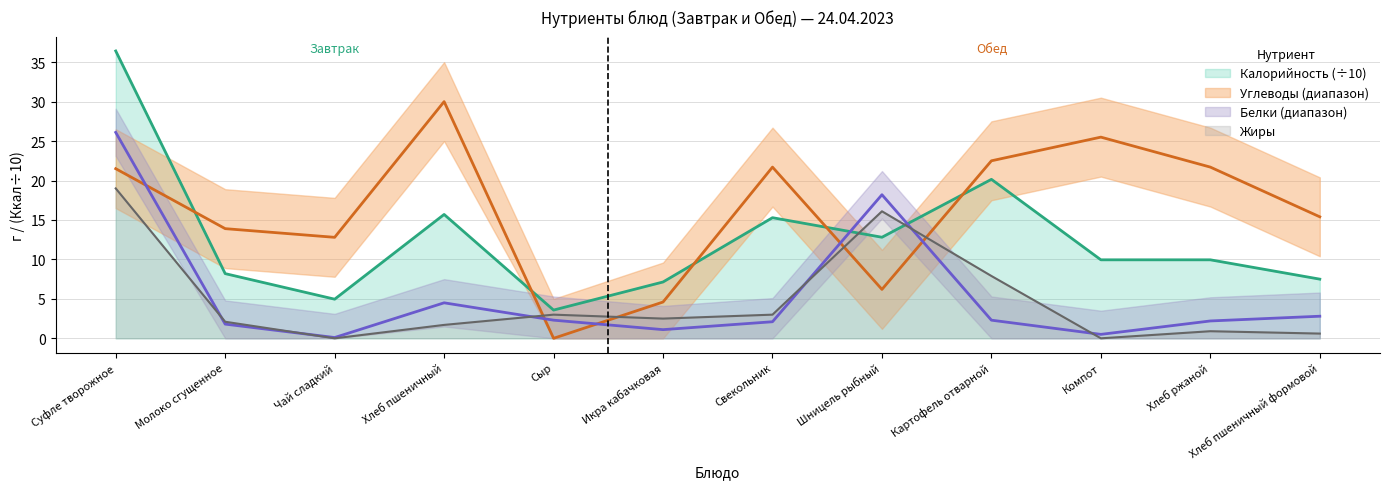

How many lines are shown in the chart?

4